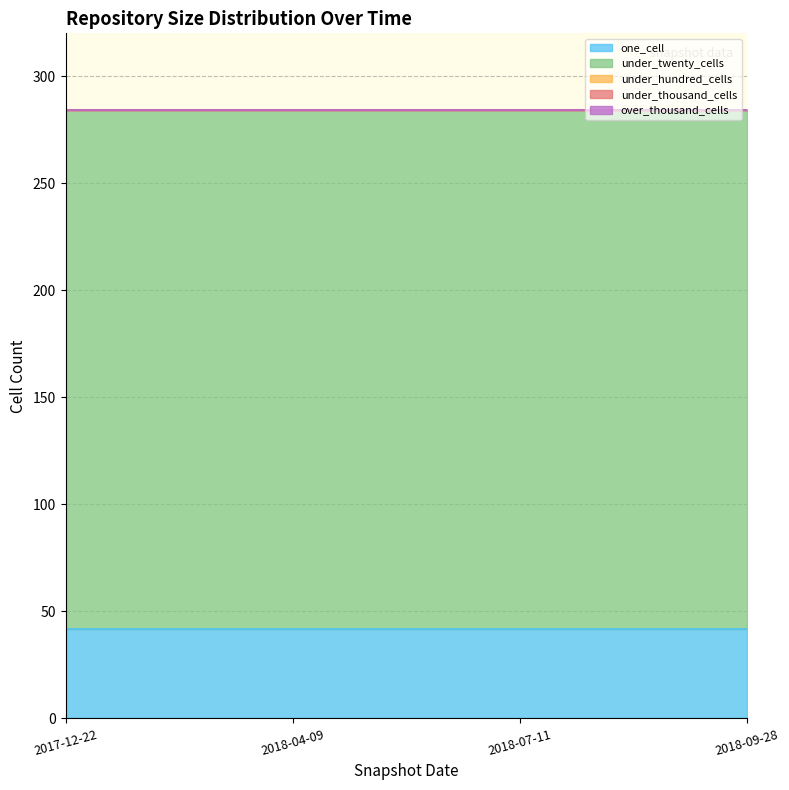

What are all the series names shown in the legend?

one_cell, under_twenty_cells, under_hundred_cells, under_thousand_cells, over_thousand_cells